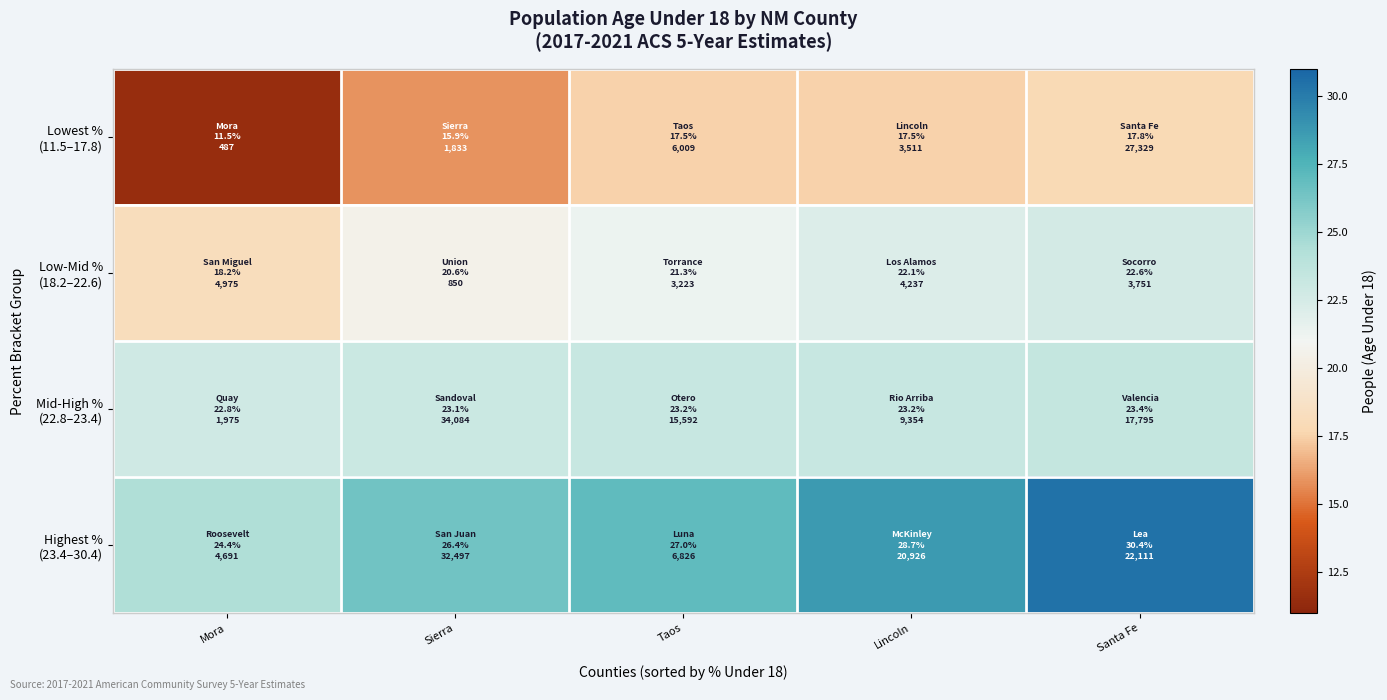

What is the difference between the highest and lowest values at Santa Fe?

12.6